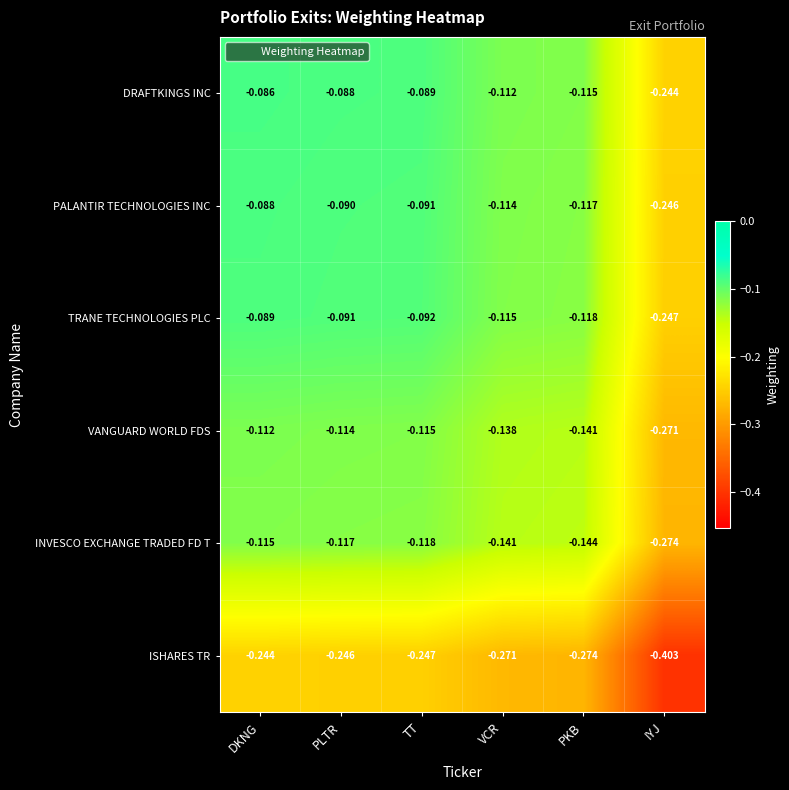

At which label is PALANTIR TECHNOLOGIES INC closest to 0?

DKNG